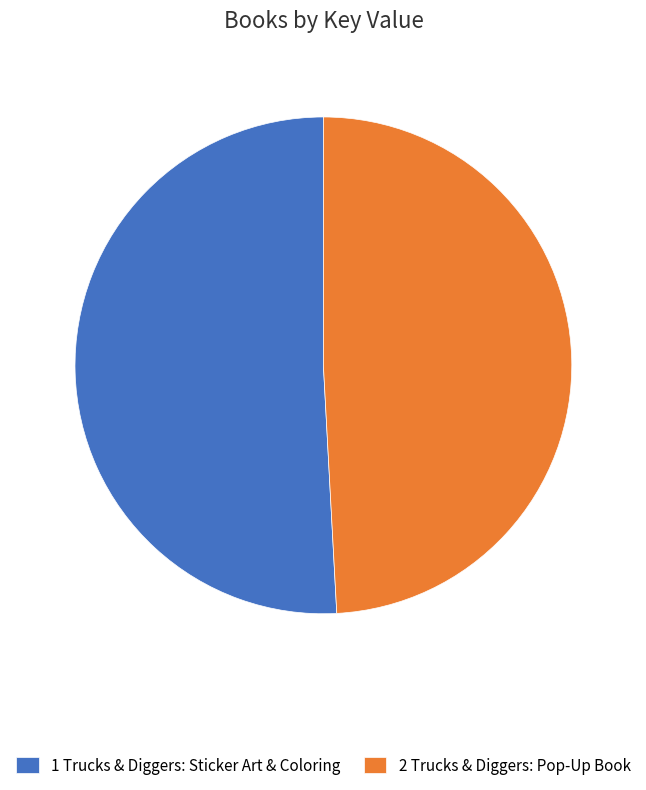

Combined, do 2 Trucks & Diggers: Pop-Up Book and 1 Trucks & Diggers: Sticker Art & Coloring account for over 50%?

Yes